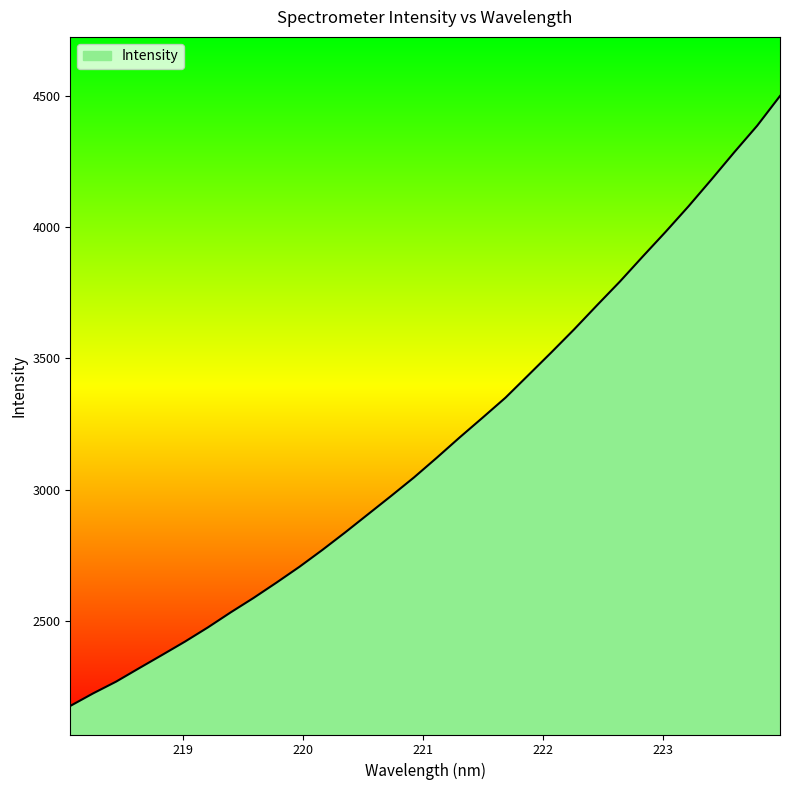

What is the smallest value displayed?

2176.7